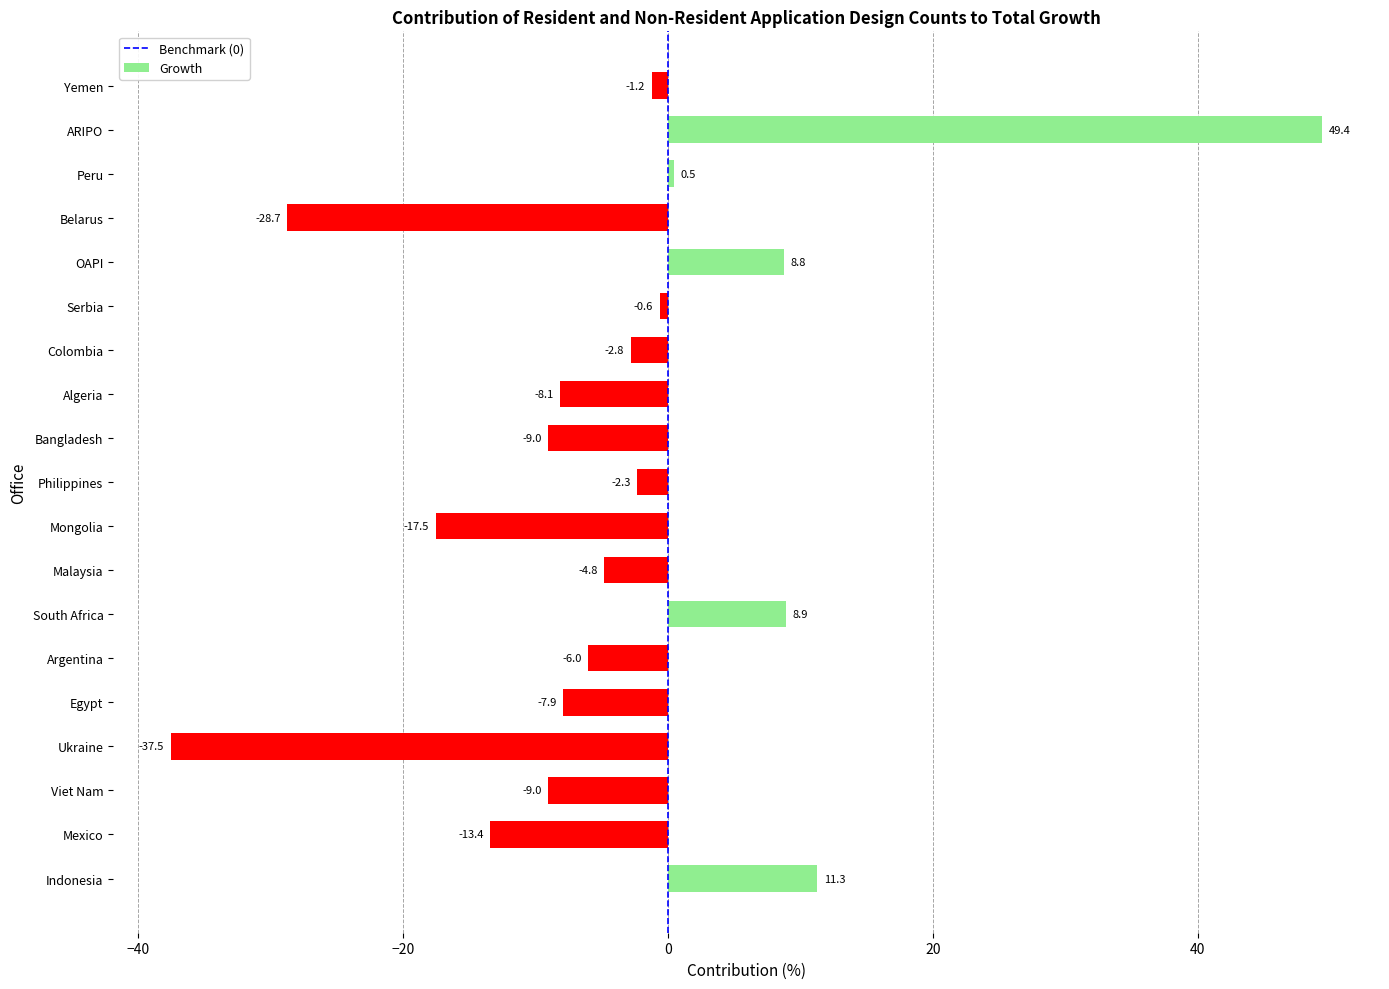

What is the difference between the maximum and minimum values?

86.9